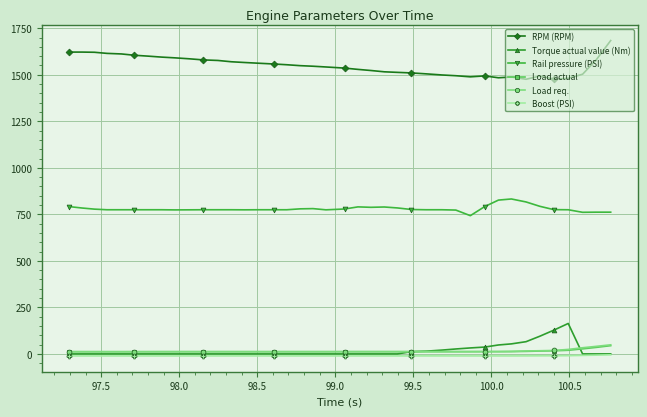

Which series has the largest total across all categories?

RPM (RPM)